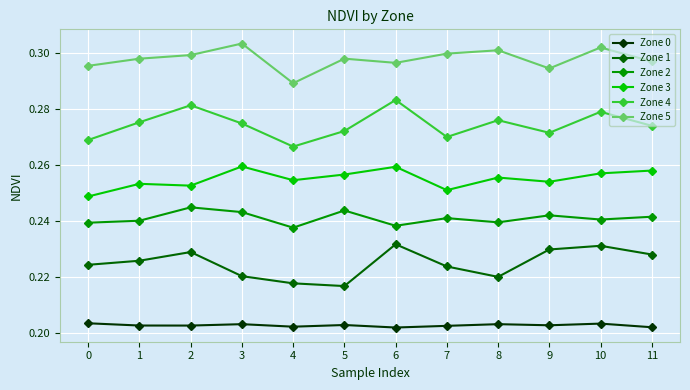

True or false: Zone 4 has more than 0 interior local peaks.

True